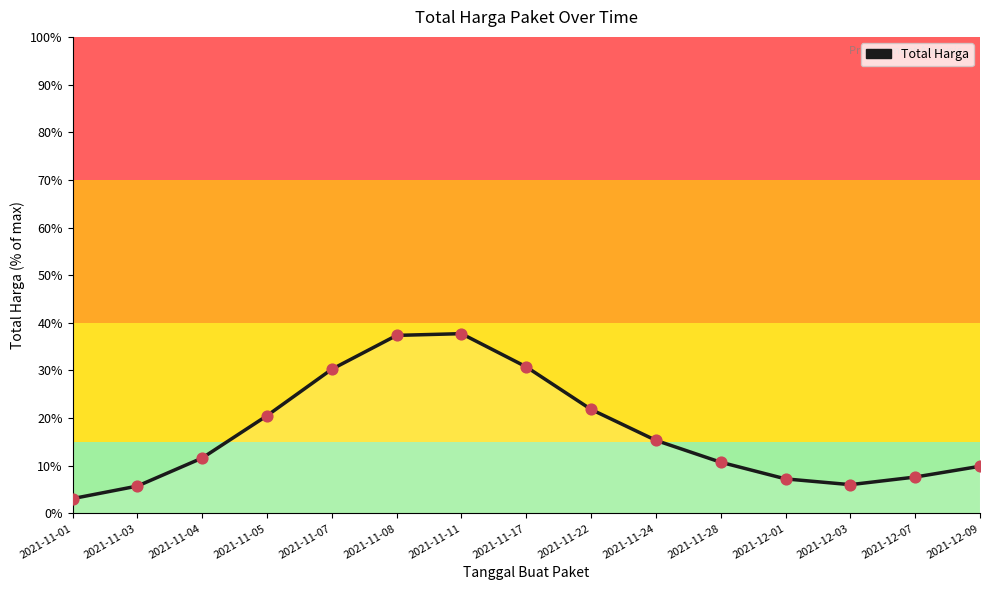

Which has a higher value, 2021-11-04 or 2021-11-07?

2021-11-07